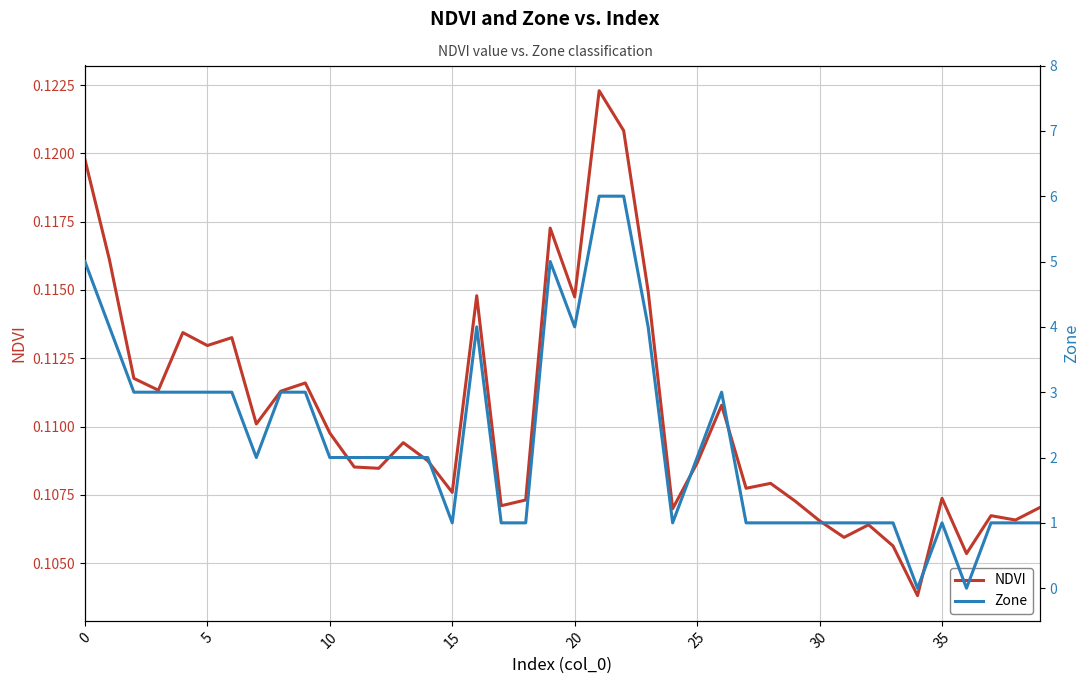

The value of Zone at 10 is 1.8. True or false?

False